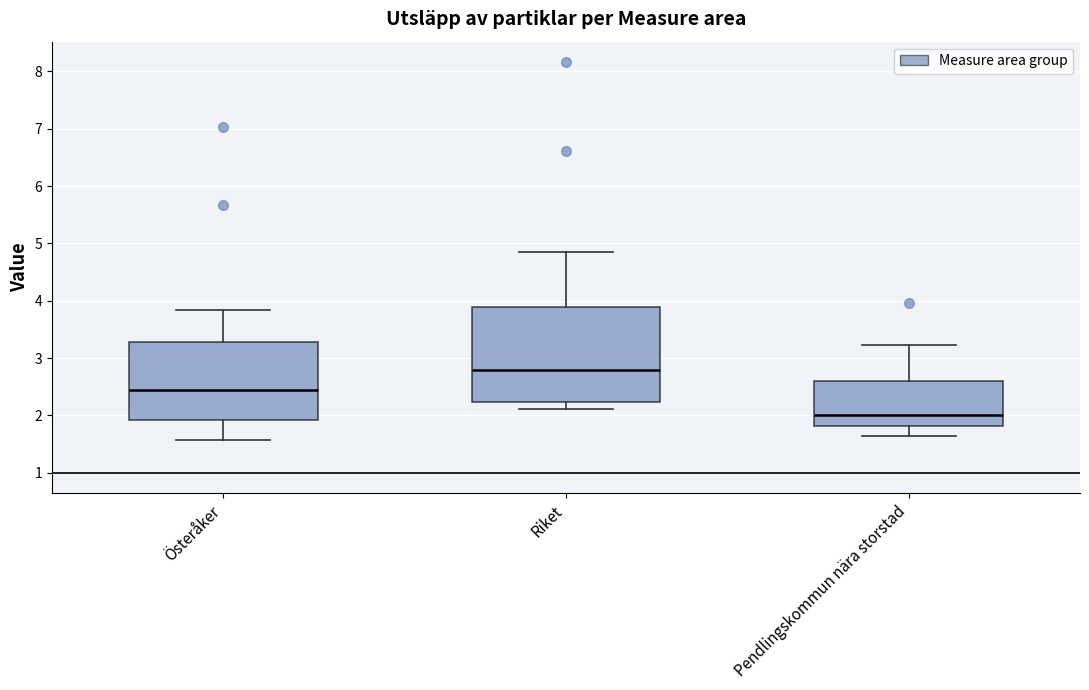

Reading left to right, read every box against the y-axis: the position of its median line, the range the box covers, and the ends of its whiskers. The values are not printed on the chart, so give them approximately, as read against the axis.

Österåker: median 2.4, box 1.9 to 3.3, whiskers 1.6 to 3.8
Riket: median 2.8, box 2.2 to 3.9, whiskers 2.1 to 4.9
Pendlingskommun nära storstad: median 2.0, box 1.8 to 2.6, whiskers 1.6 to 3.2